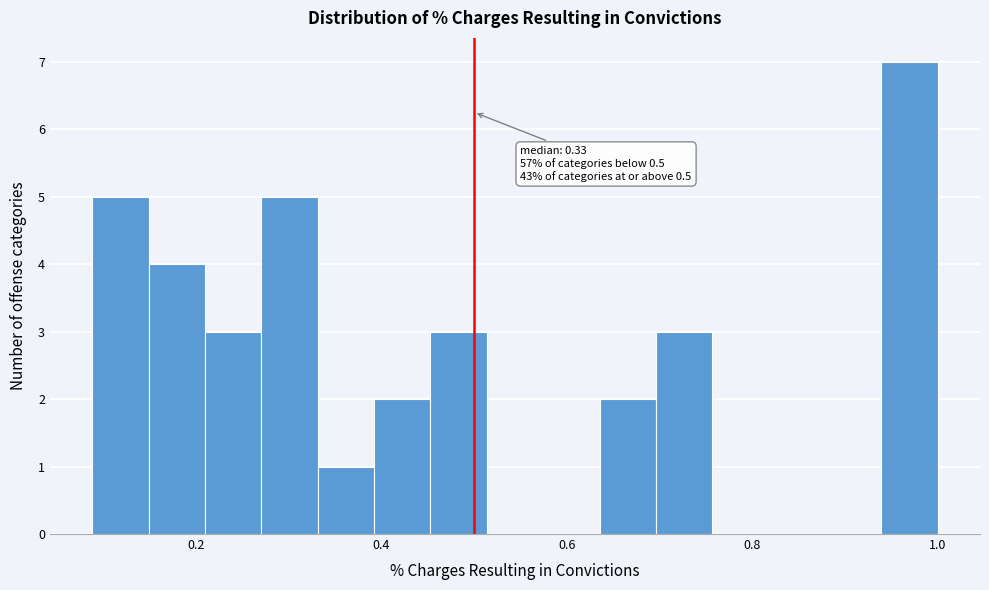

Read against the x-axis, roughly where is the centre of the tallest bar?

0.96